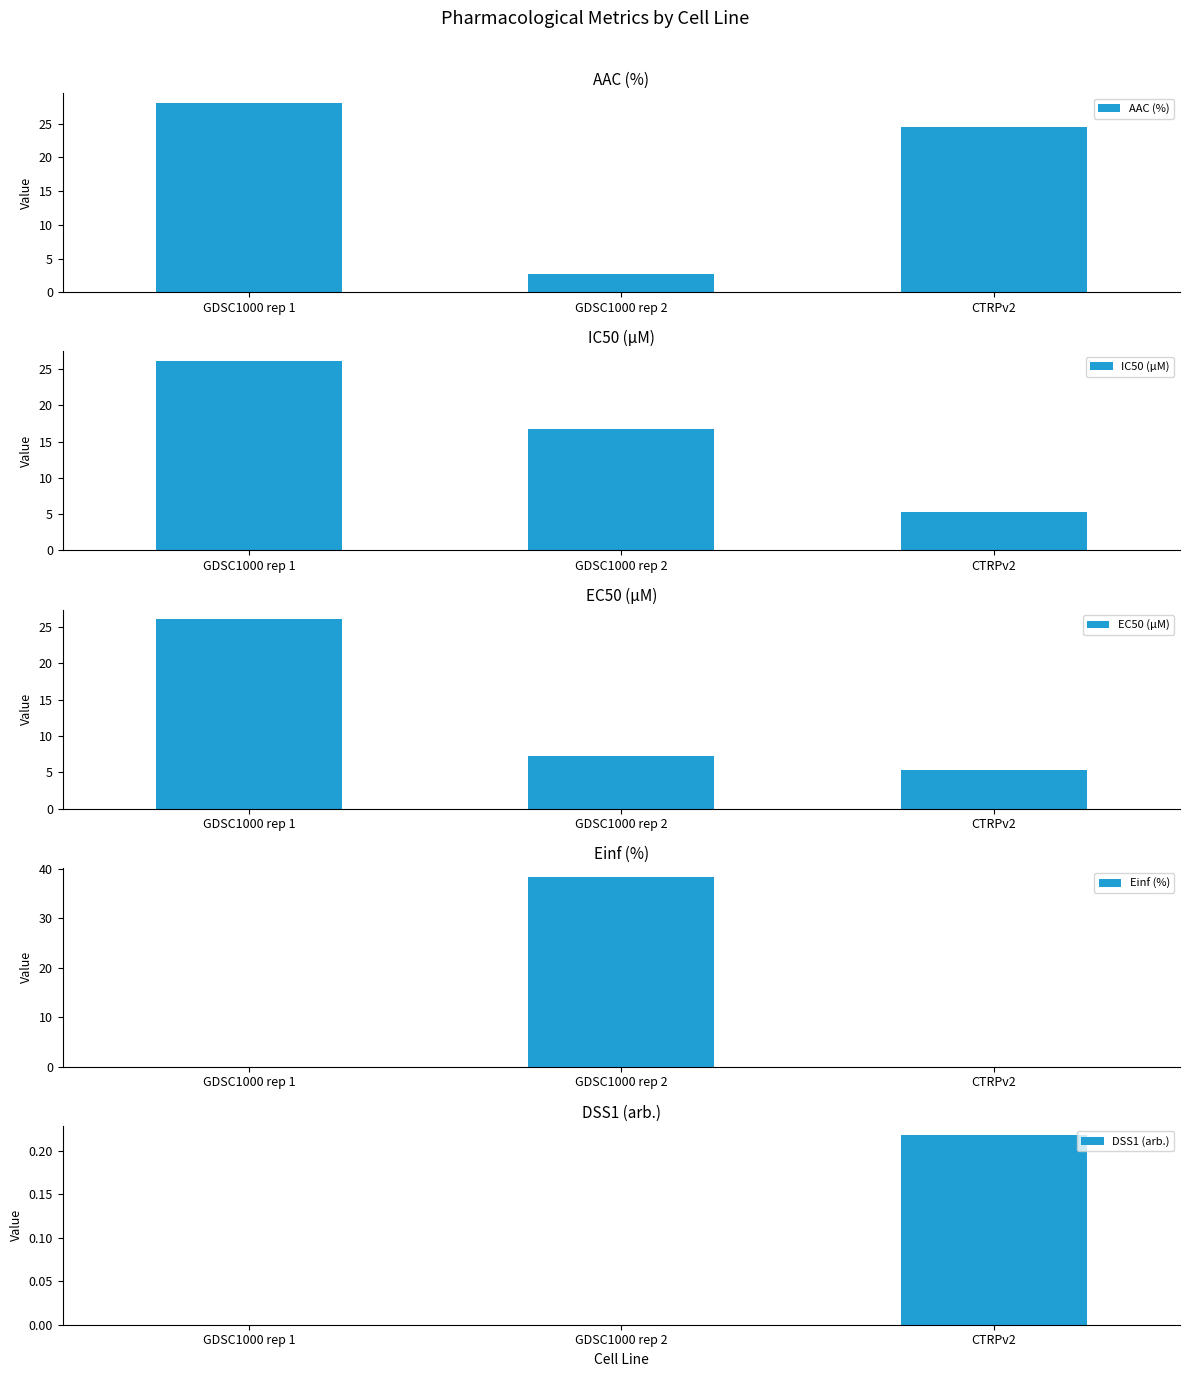

The value of AAC (%) at GDSC1000 rep 2 is 1.8. True or false?

False